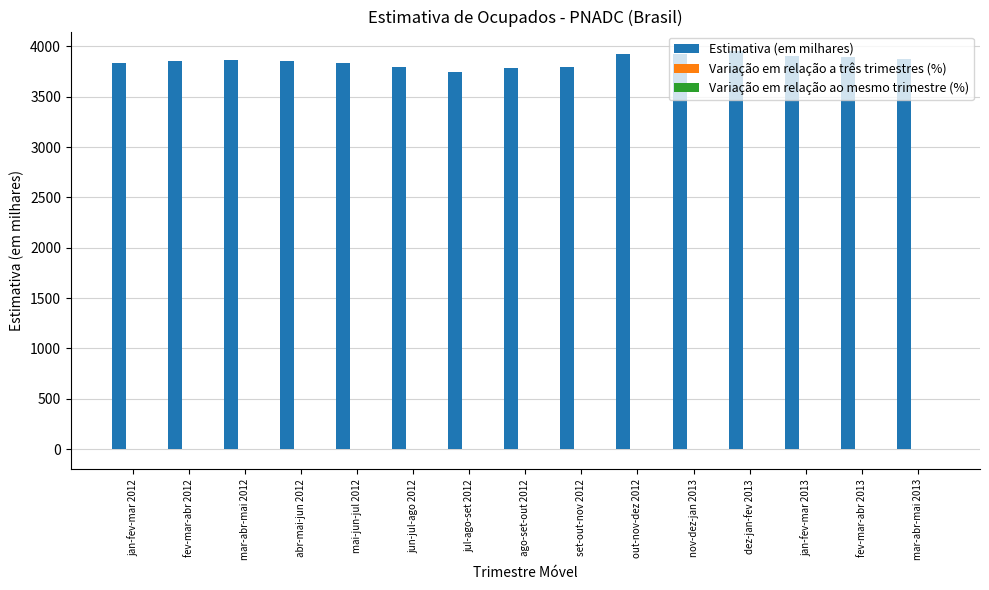

True or false: Estimativa (em milhares) has a value of 3928.0 at nov-dez-jan 2013.

True